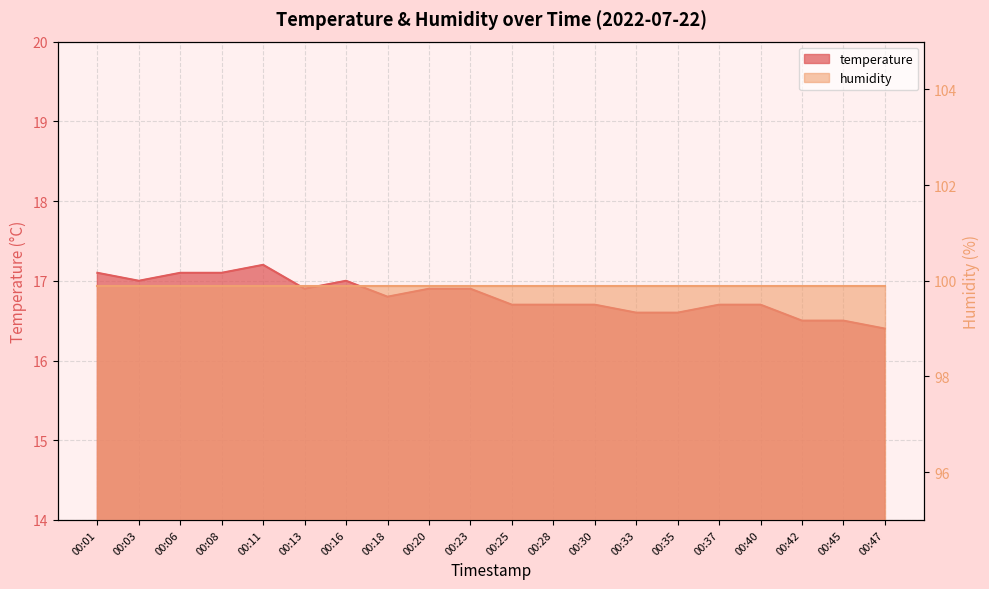

What is the greatest value displayed?

17.2